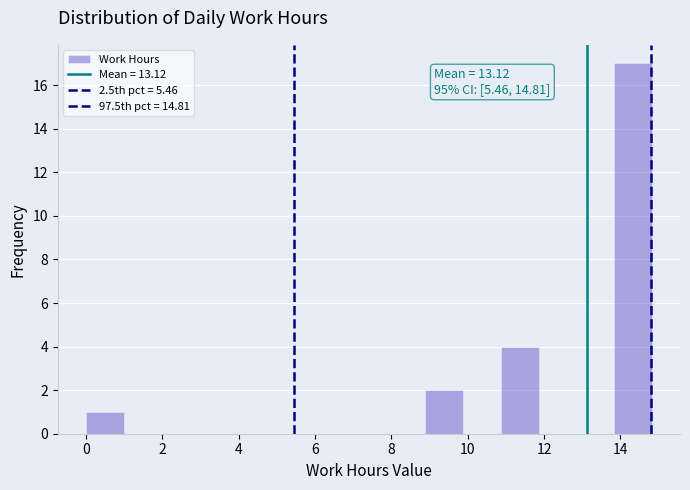

Which range on the x-axis has the tallest bar?

13.8 to 14.8